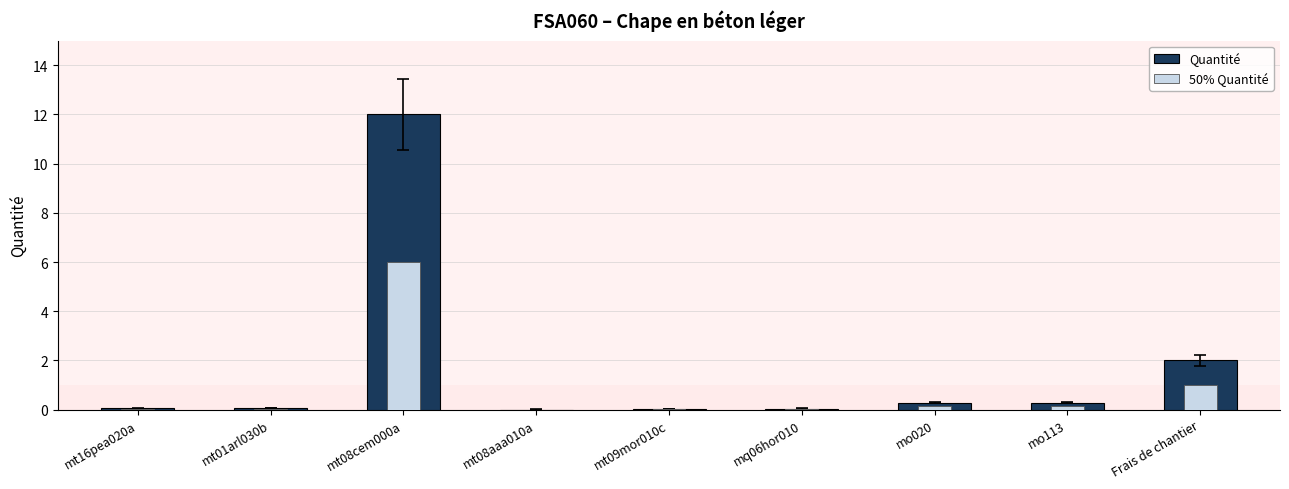

At how many categories does at least one series exceed 10?

1